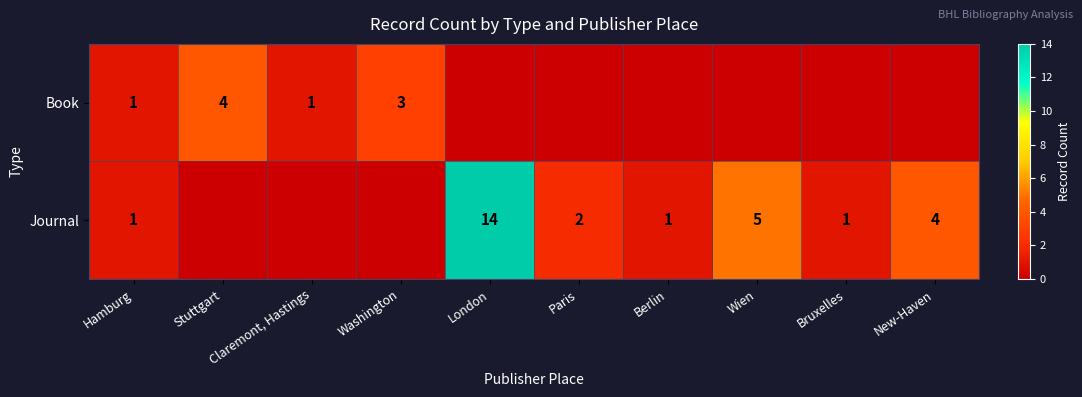

The value of Journal at Bruxelles is 1. True or false?

True